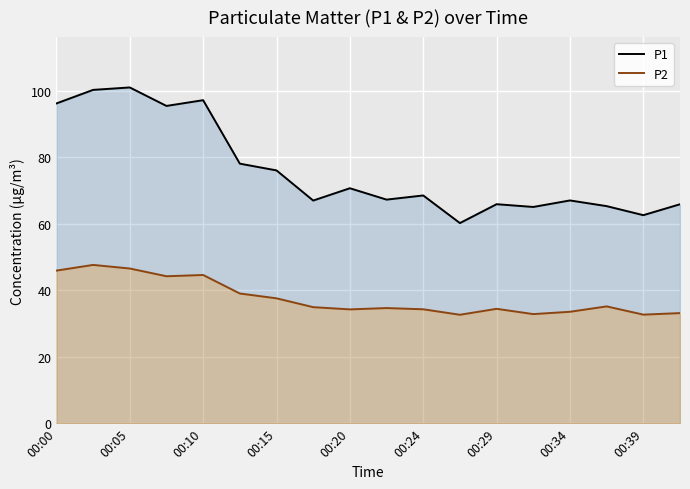

The P1 series shows 70.7 at 00:20. True or false?

True